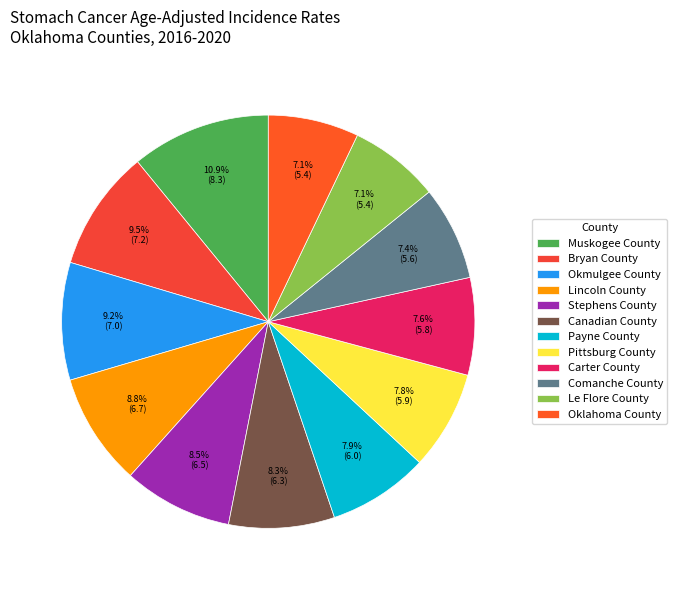

What is the change in value from Comanche County to Oklahoma County?

-0.2